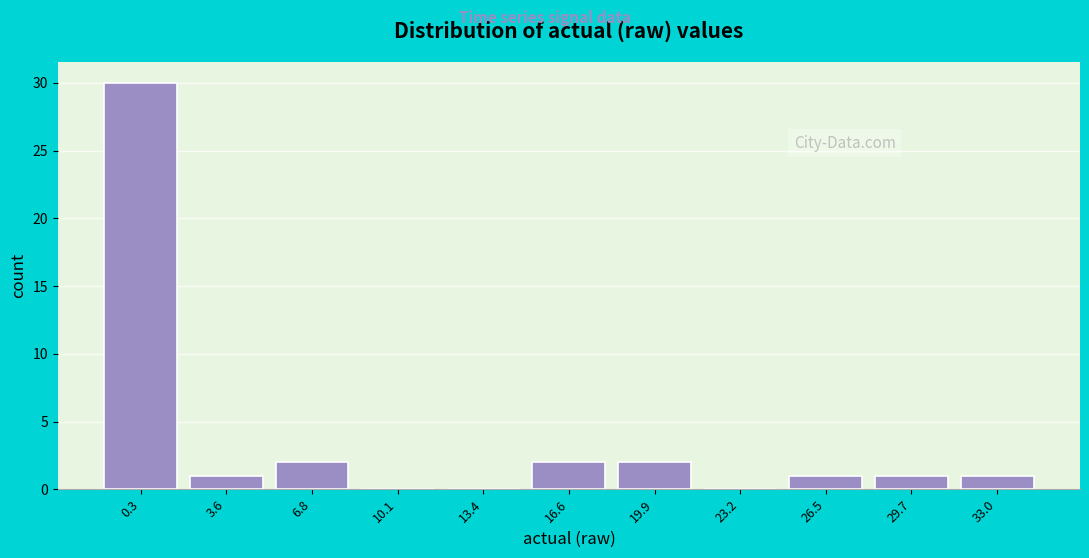

Reading left to right, list all the values displayed in this chart.

0.3=30	3.6=1	6.8=2	10.1=0	13.4=0	16.6=2	19.9=2	23.2=0	26.5=1	29.7=1	33.0=1